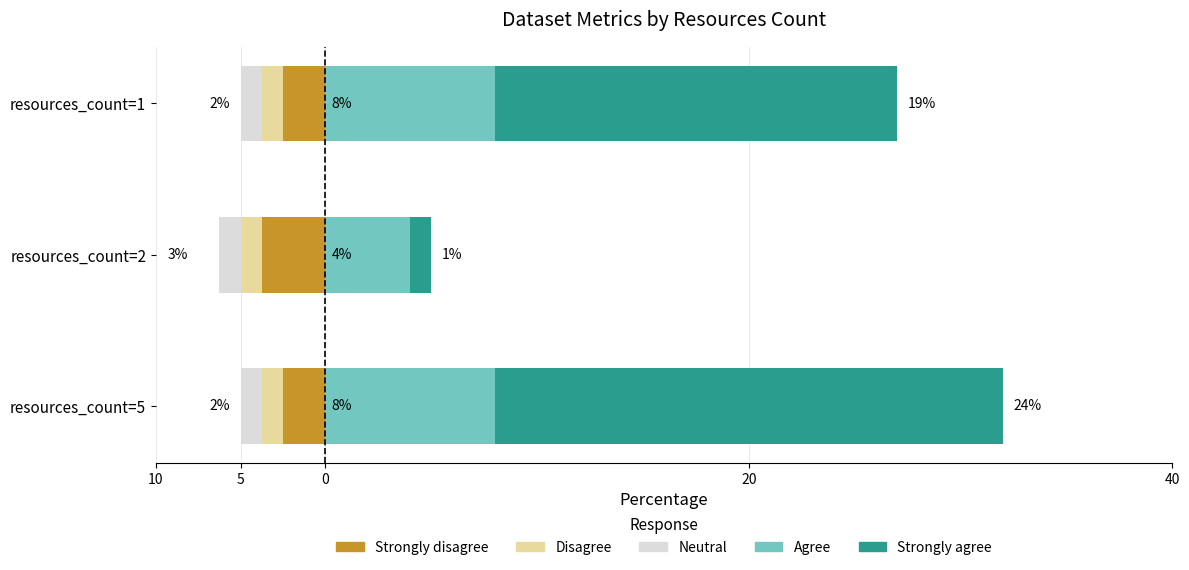

Which series has the largest total across all categories?

Strongly agree